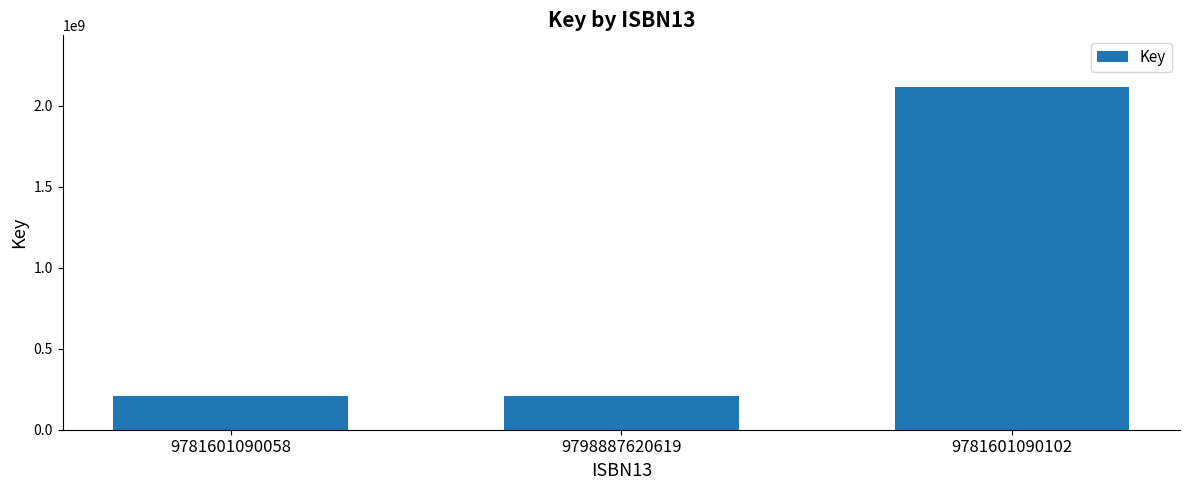

What is the smallest value displayed?

207291901